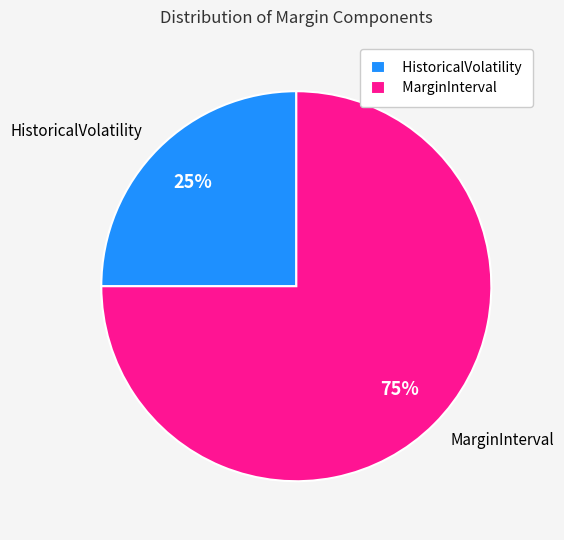

Rank the categories by value from highest to lowest.

MarginInterval, HistoricalVolatility